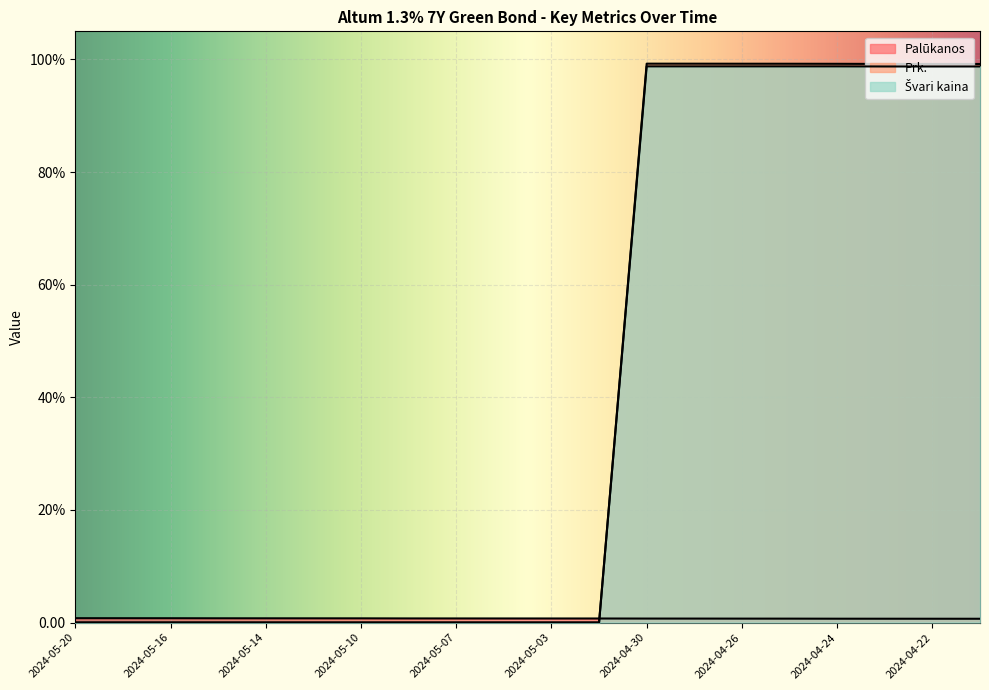

What is the label of the 3rd point from the right?

2024-04-23